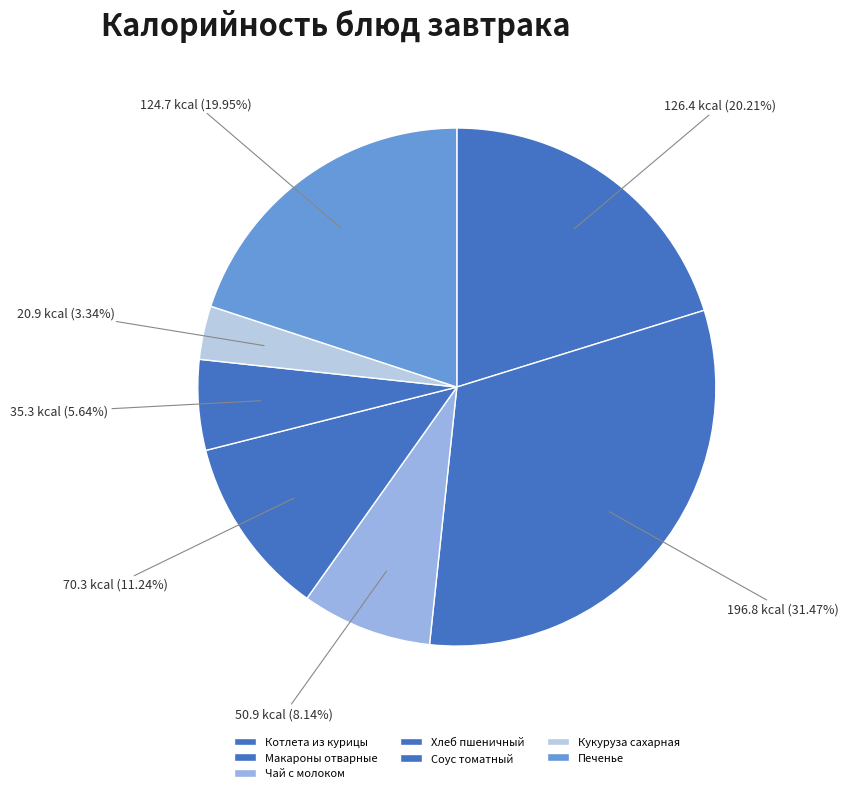

What percentage is the Чай с молоком slice, to the nearest percent?

8%